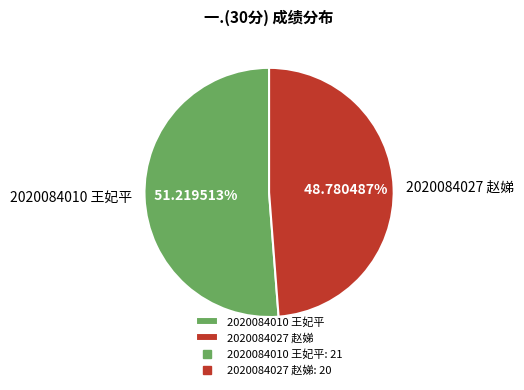

What percentage is NOT represented by 2020084027 赵娣?

51.2%